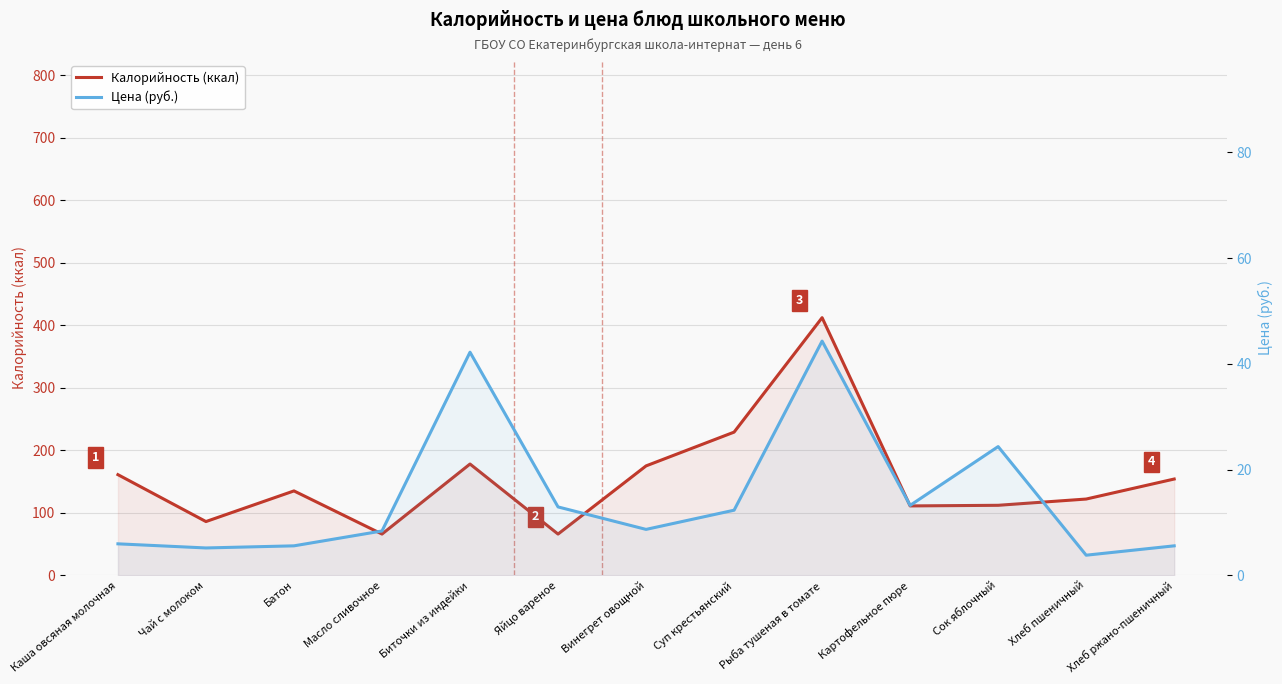

How many data points in Калорийность (ккал) are above 135?

6